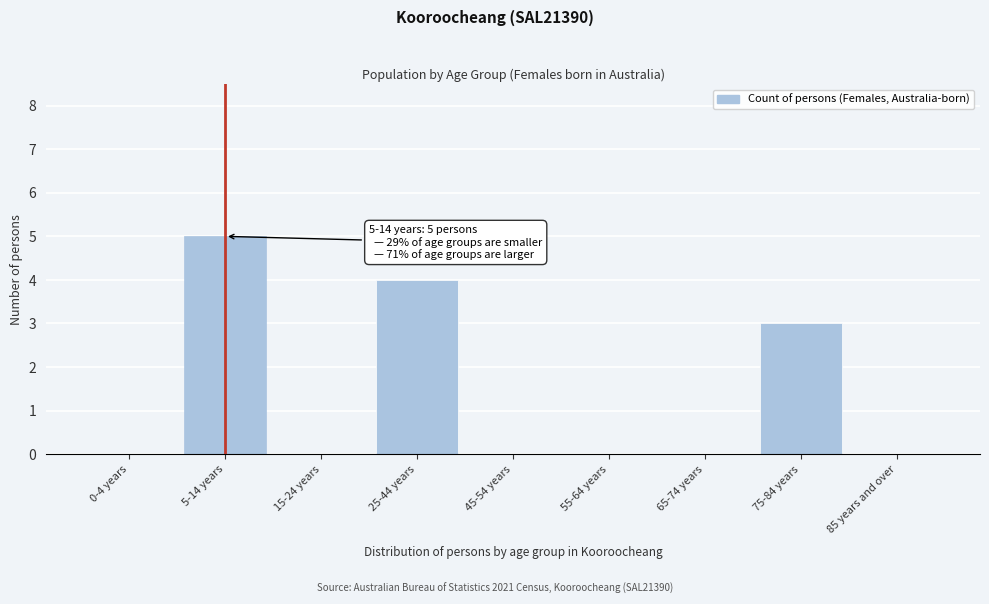

Reading left to right, list all the values displayed in this chart.

0-4 years=0	5-14 years=5	15-24 years=0	25-44 years=4	45-54 years=0	55-64 years=0	65-74 years=0	75-84 years=3	85 years and over=0